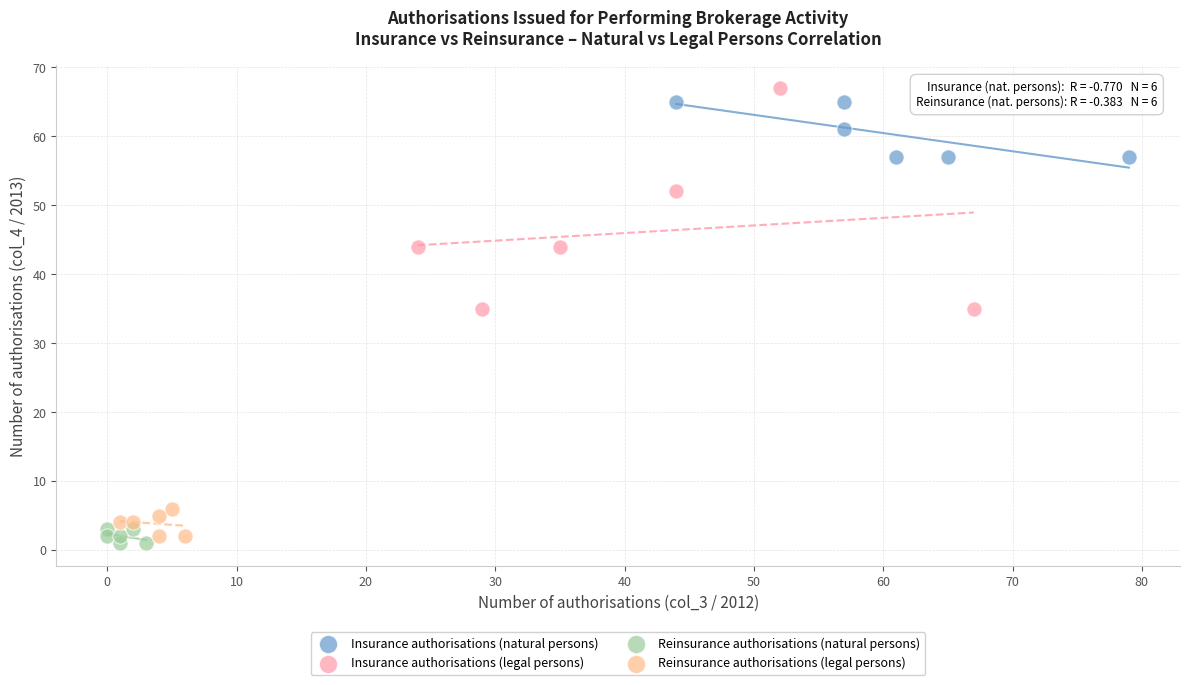

Which series has the widest spread of Y values?

Insurance authorisations (legal persons)